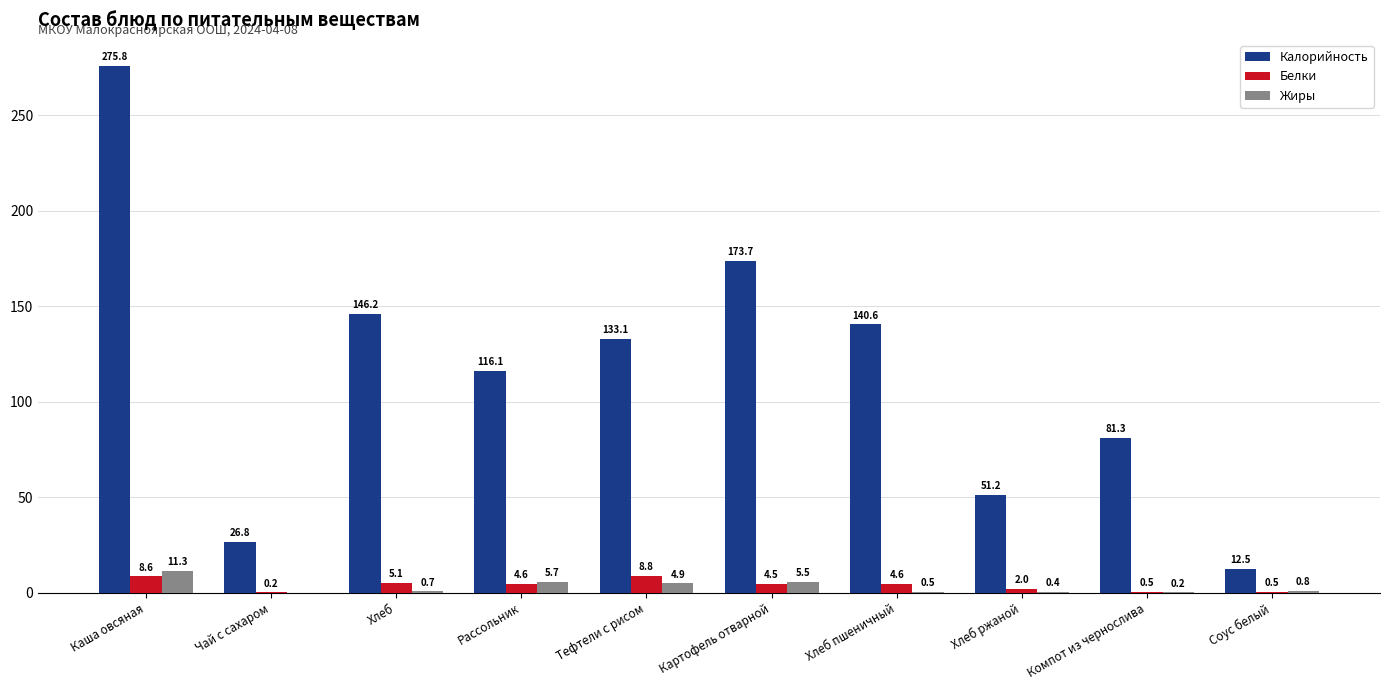

What is the maximum value shown in the chart?

275.8